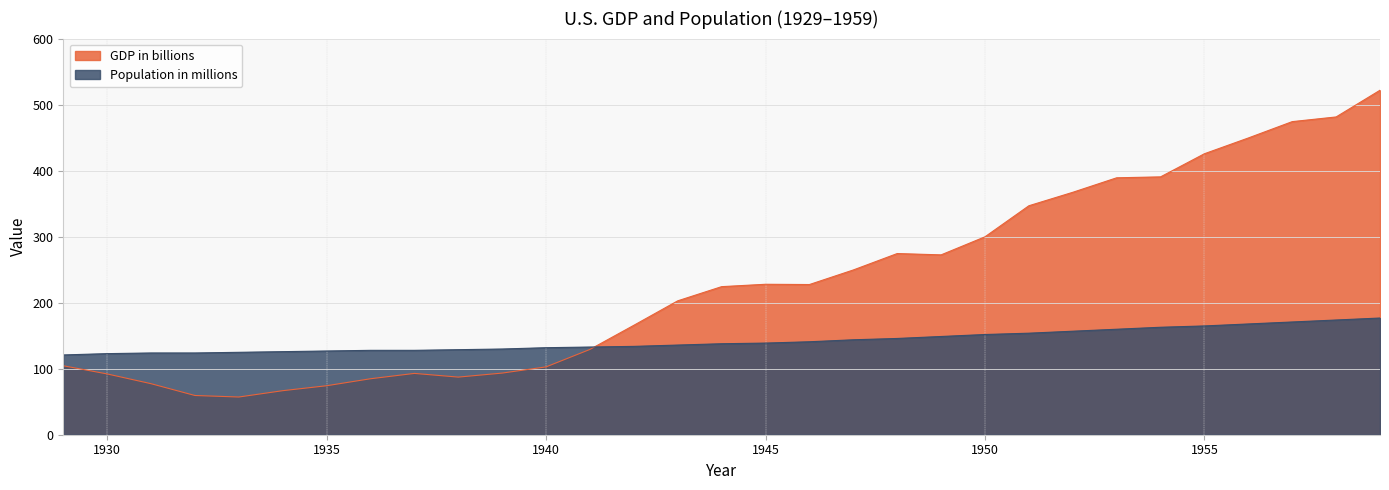

What are all the series names shown in the legend?

GDP in billions, Population in millions